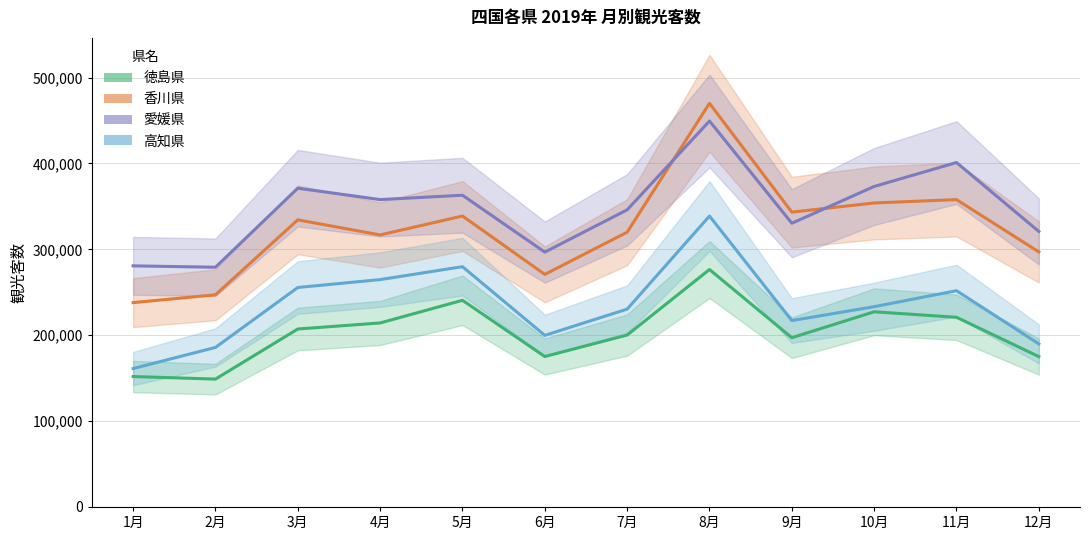

The value of 香川県 at 5月 is 145648. True or false?

False